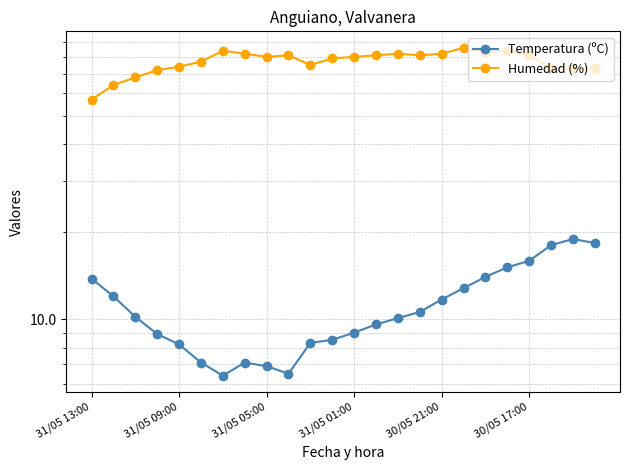

Which has a higher value, 31/05 05:00 or 9?

31/05 05:00